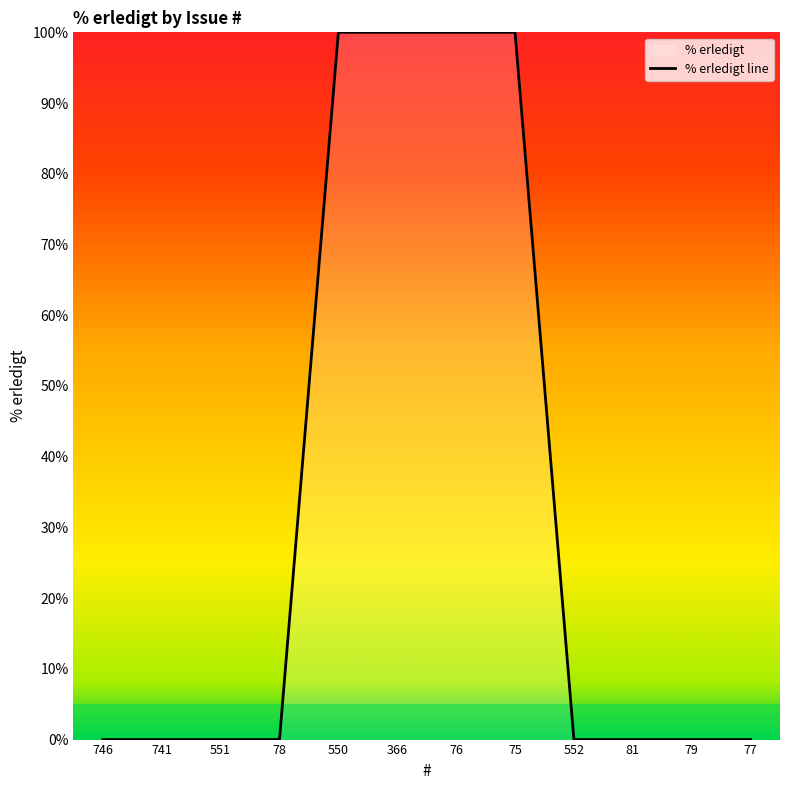

Rank the categories by value from highest to lowest.

550, 366, 76, 75, 746, 741, 551, 78, 552, 81, 79, 77